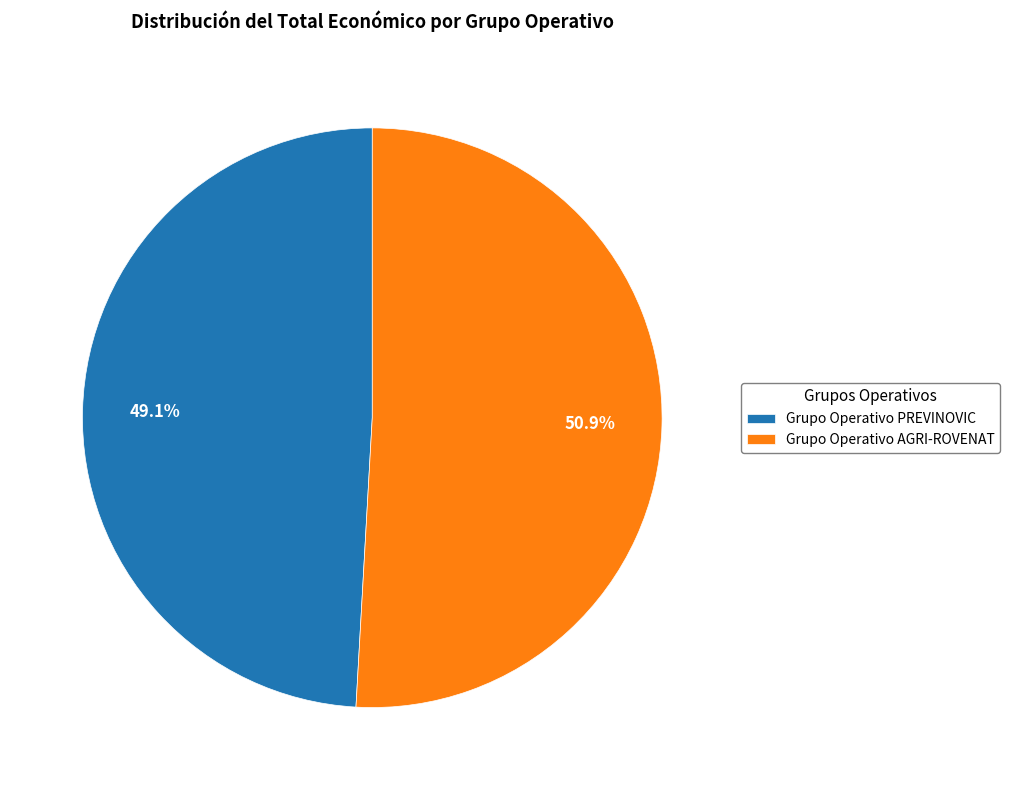

To the nearest percent, what is the combined percentage of Grupo Operativo AGRI-ROVENAT and Grupo Operativo PREVINOVIC?

100%